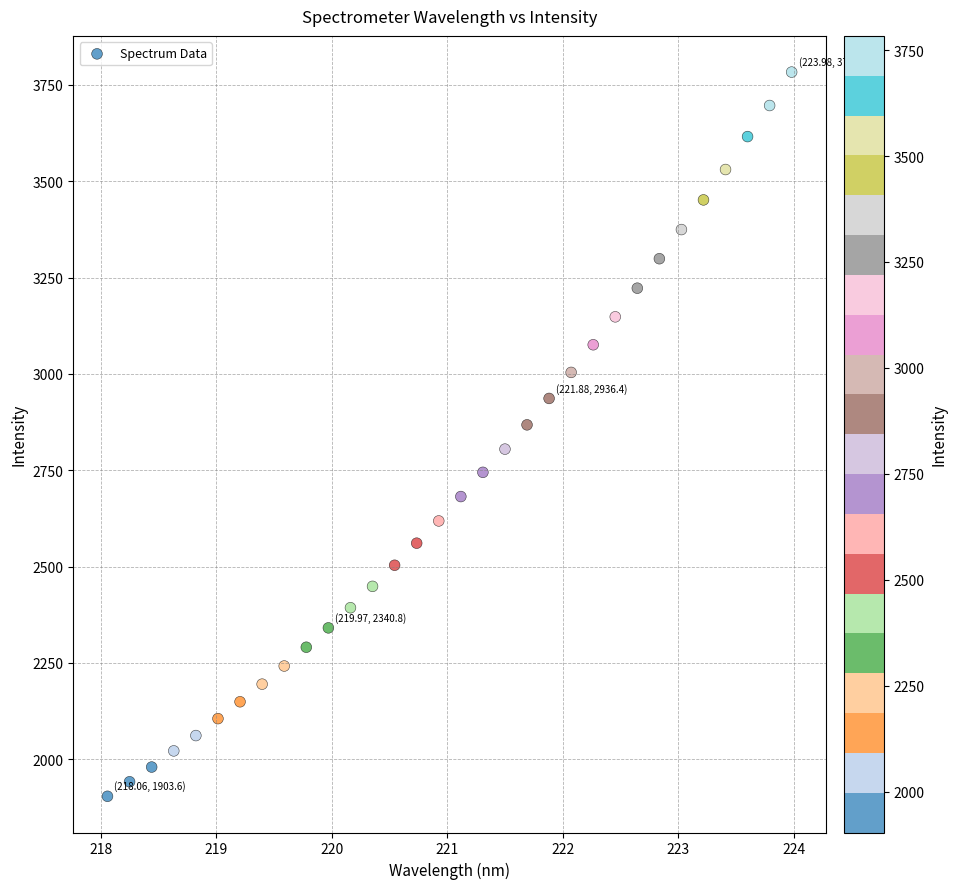

What is the range of Y values (max minus min)?

1879.8